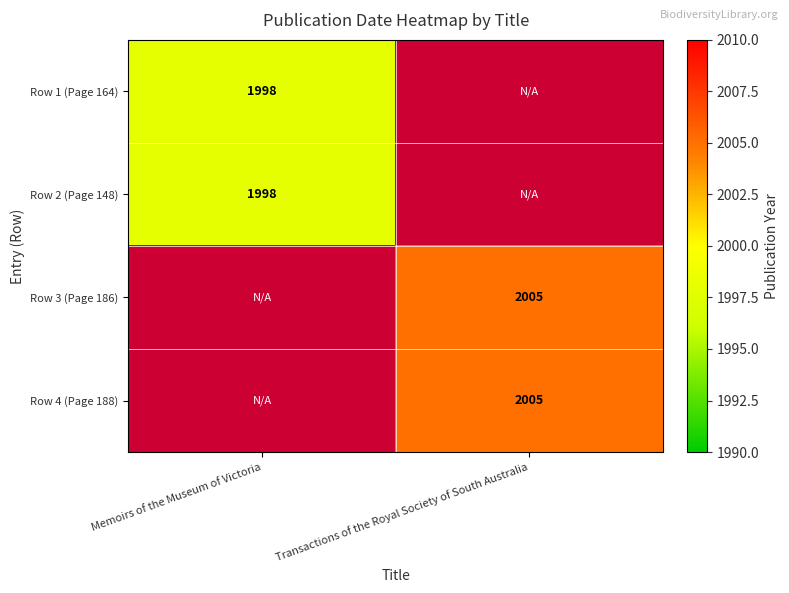

The Row 3 (Page 186) series shows 2005 at Transactions of the Royal Society of South Australia. True or false?

True